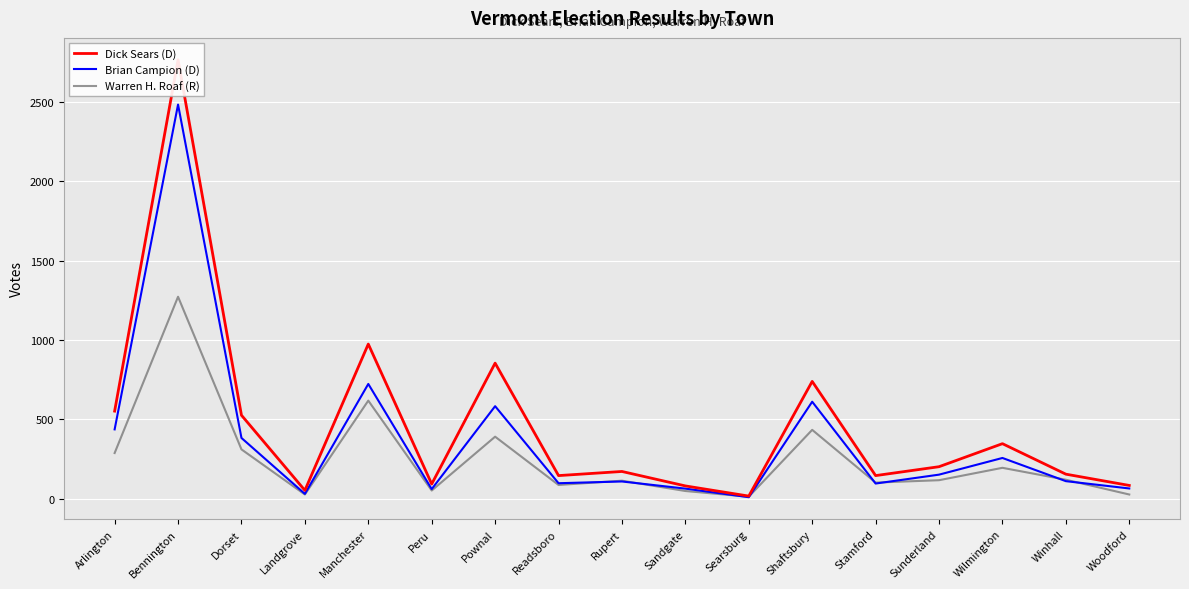

Rank the series by their average value, from highest to lowest.

Dick Sears (D), Brian Campion (D), Warren H. Roaf (R)